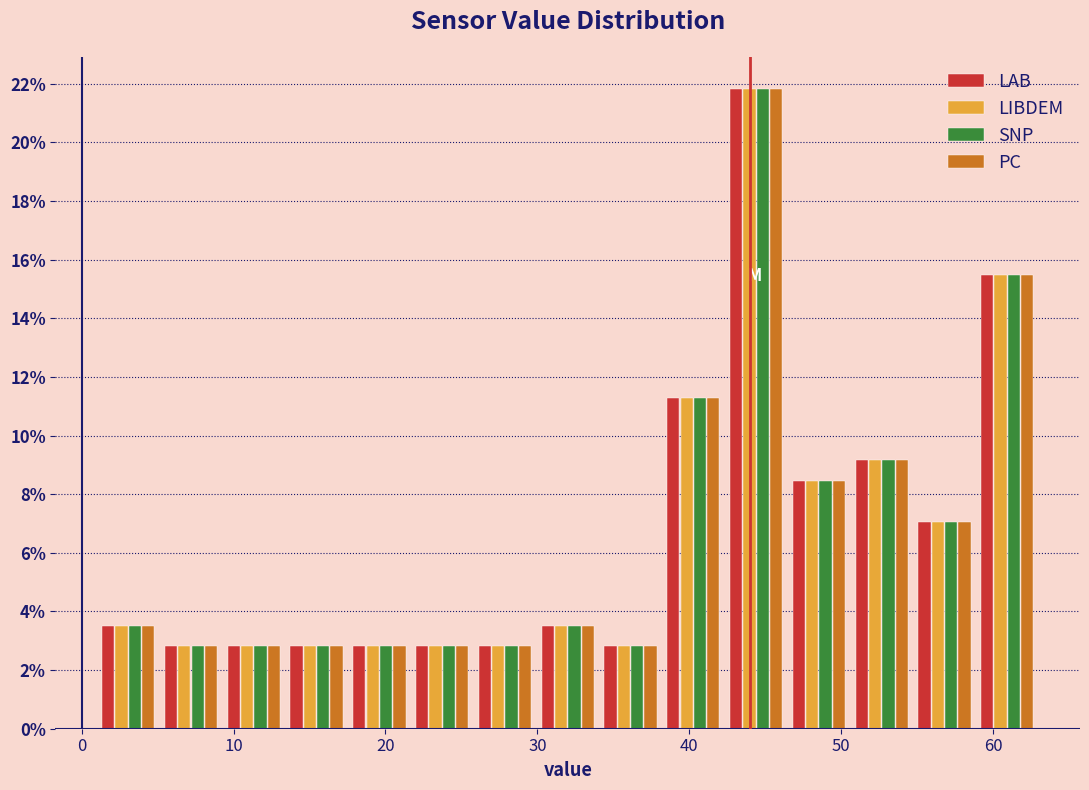

What is the height of the LIBDEM bar covering 30 to 34 on the x-axis? Neither the bar edges nor the heights are printed on the chart, so give them approximately, as read against the axes.

3.6